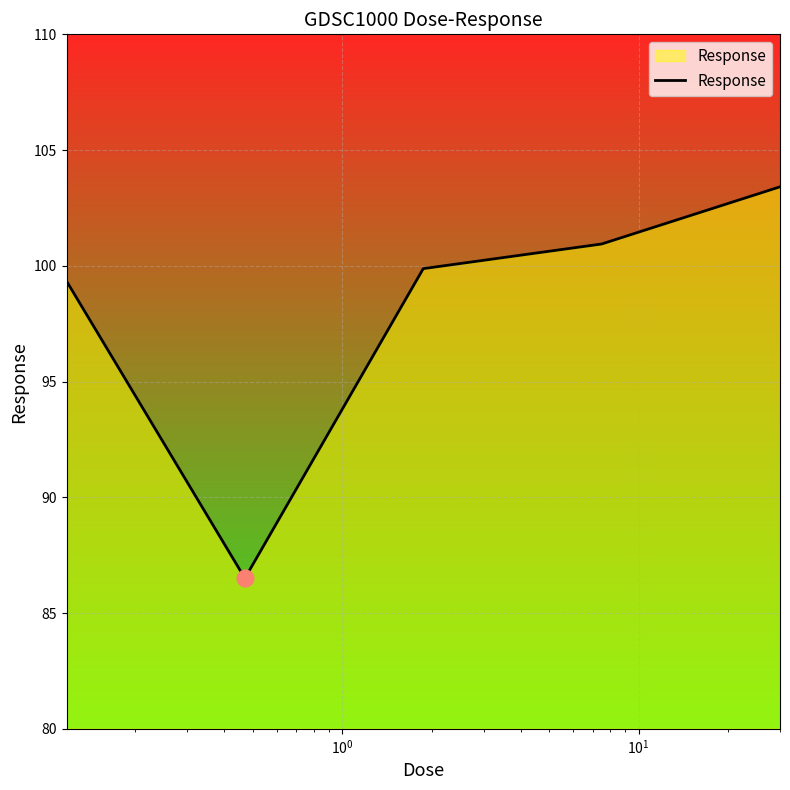

What is the difference between the second highest and minimum values?

14.4